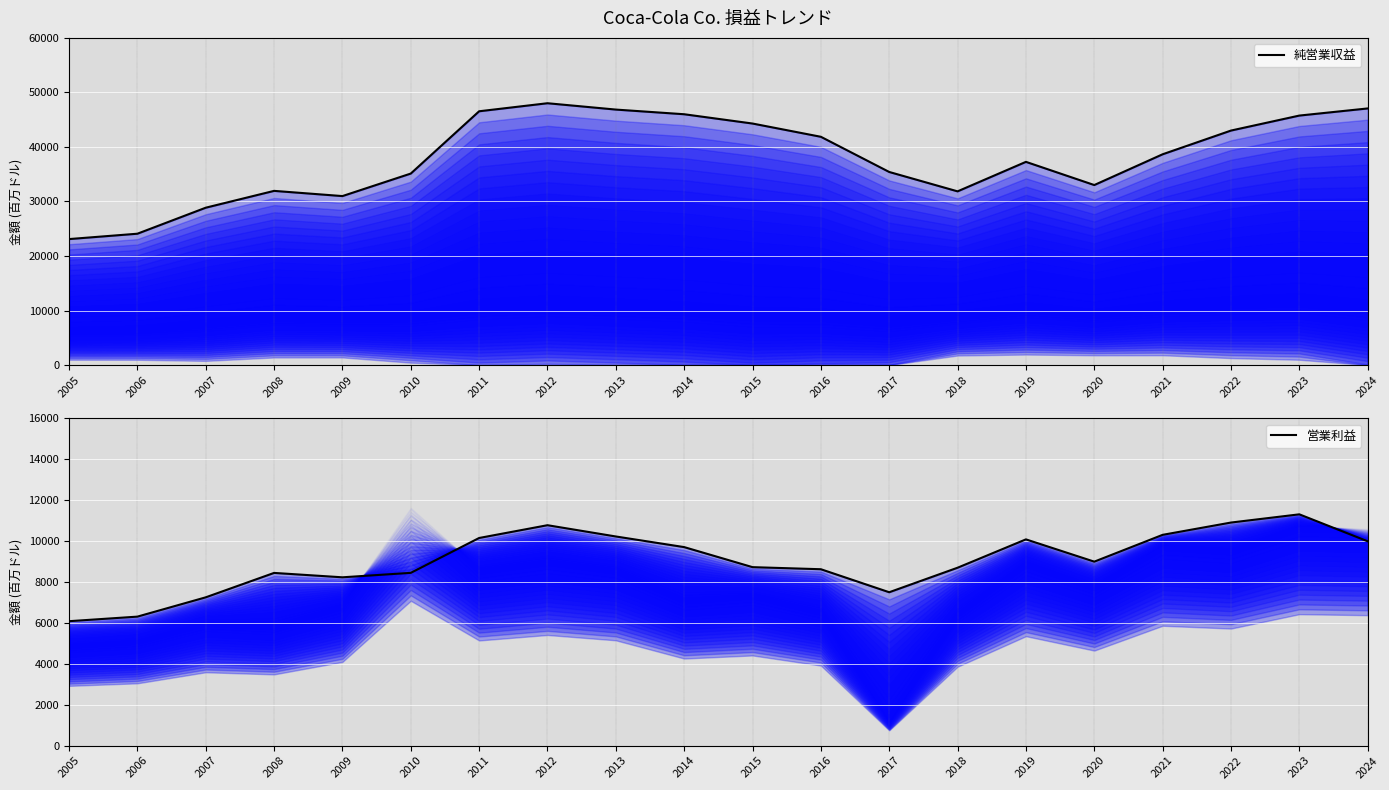

At which category is the sum across all series the highest?

2012